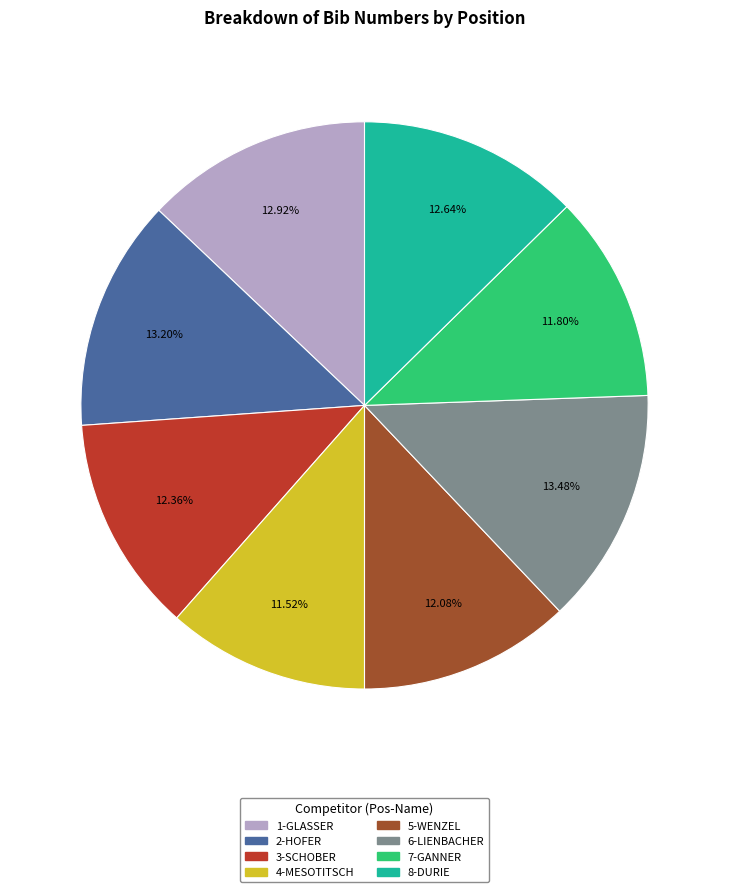

Approximately how many times larger is the value at 1-GLASSER compared to 7-GANNER?

1.1